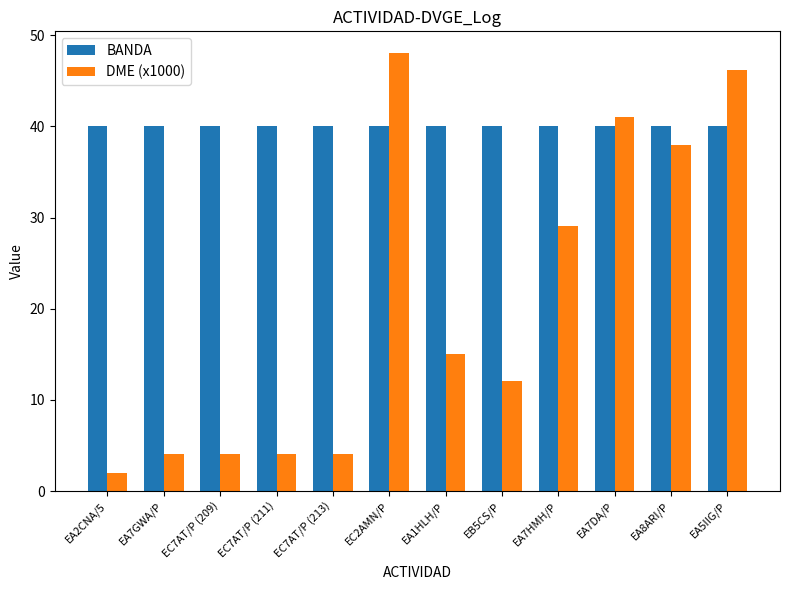

What is the label of the 4th bar from the left?

EC7AT/P (211)